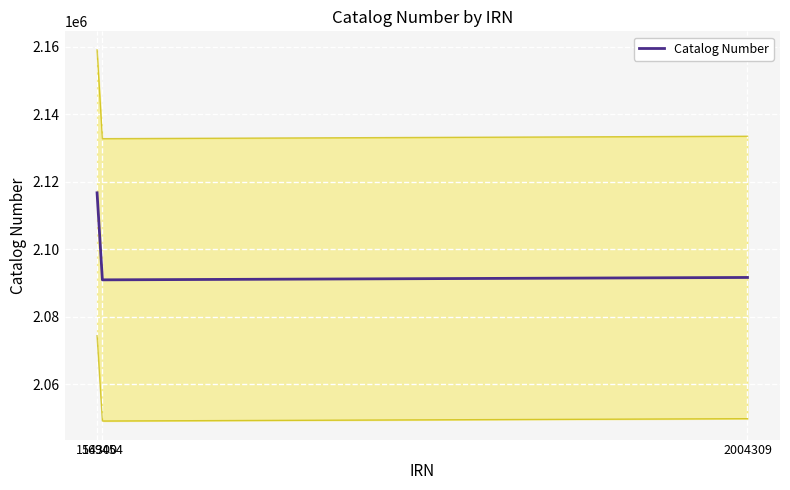

Count the number of categories in the chart.

3